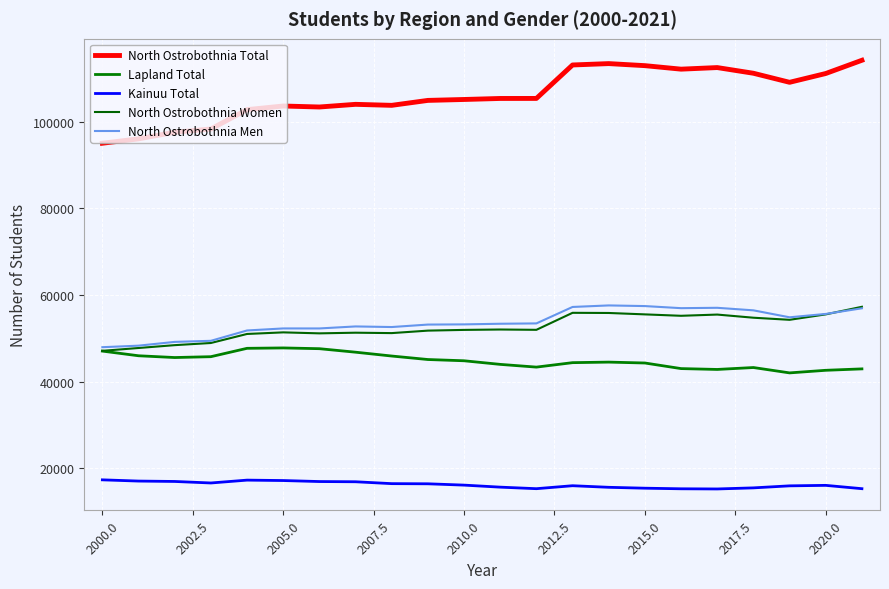

Reading left to right, list all the values displayed in this chart.

North Ostrobothnia Total: 95053	96061	97589	98335	102810	103648	103419	104034	103803	104944	105156	105391	105398	113125	113442	112968	112159	112526	111213	109122	111155	114210
Lapland Total: 47047	45968	45558	45755	47686	47776	47601	46793	45906	45100	44811	43978	43347	44376	44502	44295	43005	42808	43251	42013	42611	42938
Kainuu Total: 17312	17029	16938	16587	17246	17150	16919	16868	16434	16398	16093	15625	15269	15954	15588	15382	15245	15206	15457	15925	16036	15269
North Ostrobothnia Women: 47107	47761	48417	48915	51002	51370	51143	51293	51201	51773	51941	52030	51958	55886	55849	55525	55199	55481	54755	54271	55526	57280
North Ostrobothnia Men: 47946	48300	49172	49420	51808	52278	52276	52741	52602	53171	53215	53361	53440	57239	57593	57443	56960	57045	56458	54851	55629	56930